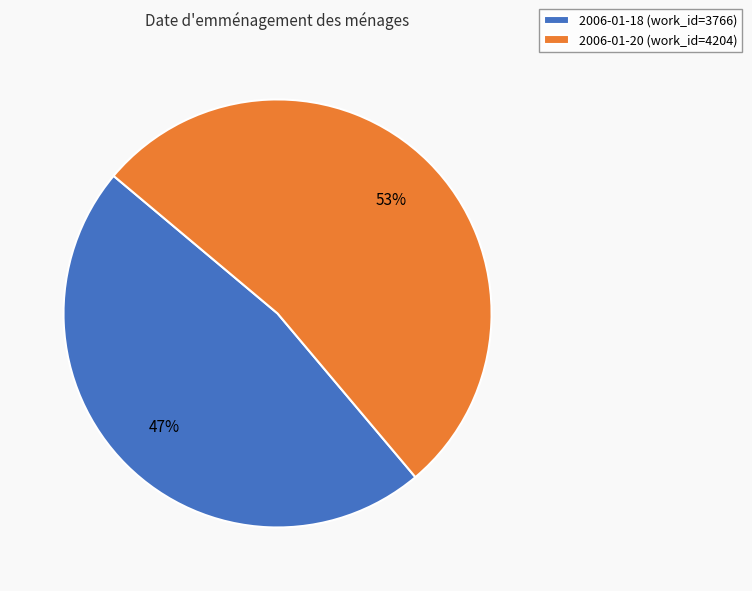

To the nearest percent, what percentage of the pie is 2006-01-20?

53%